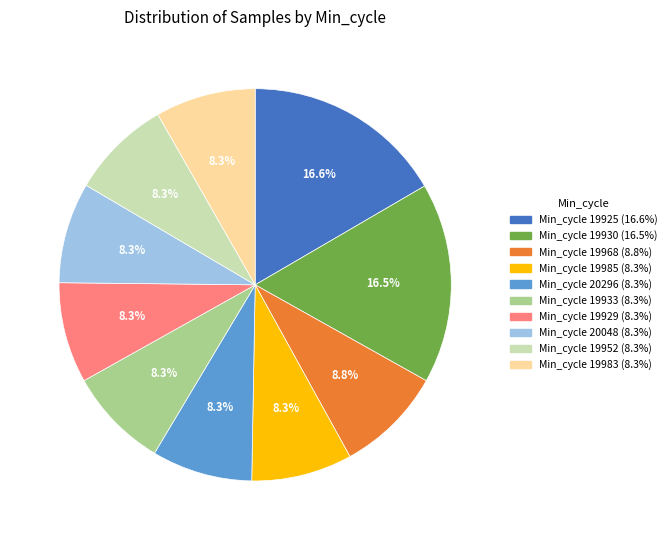

Does any single category account for the majority?

No